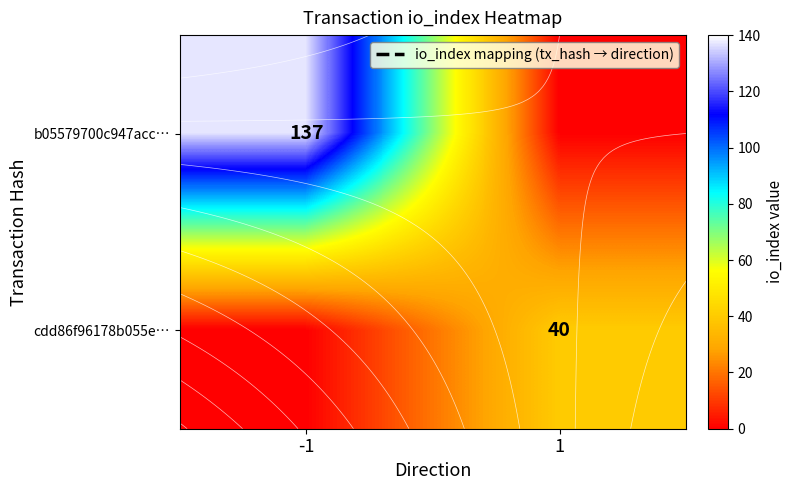

What is the total value across all series at -1?

137